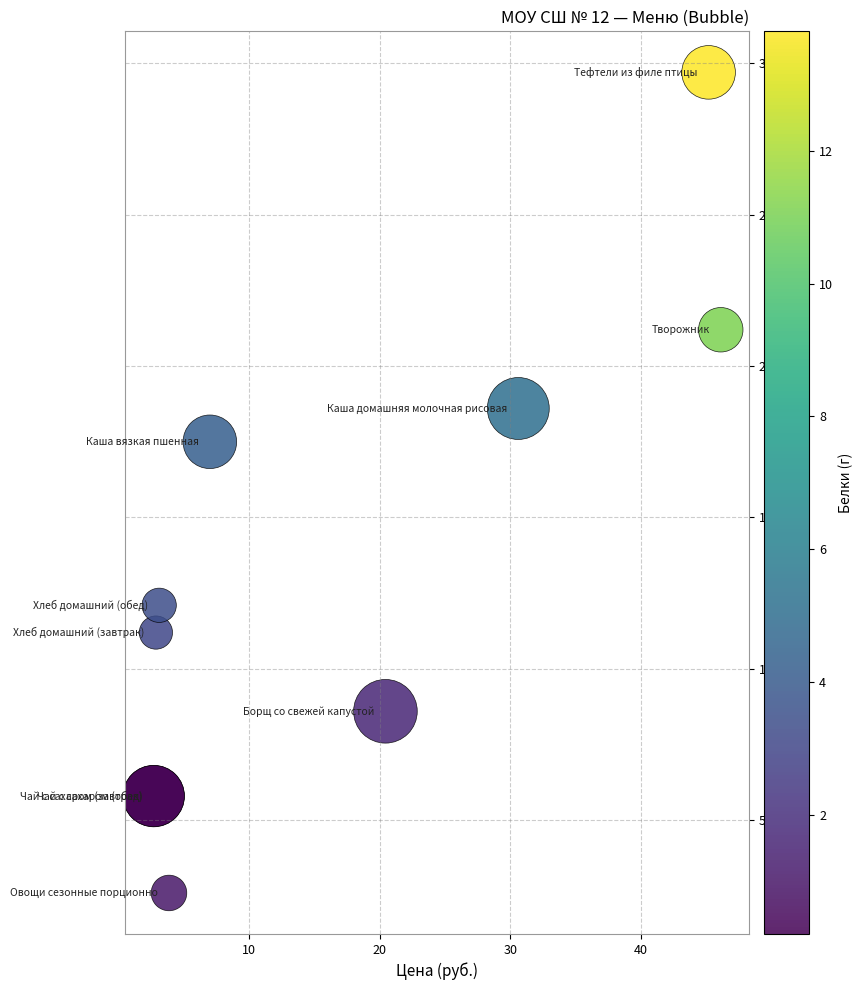

What Y value in the scatter plot is closest to 161?

175